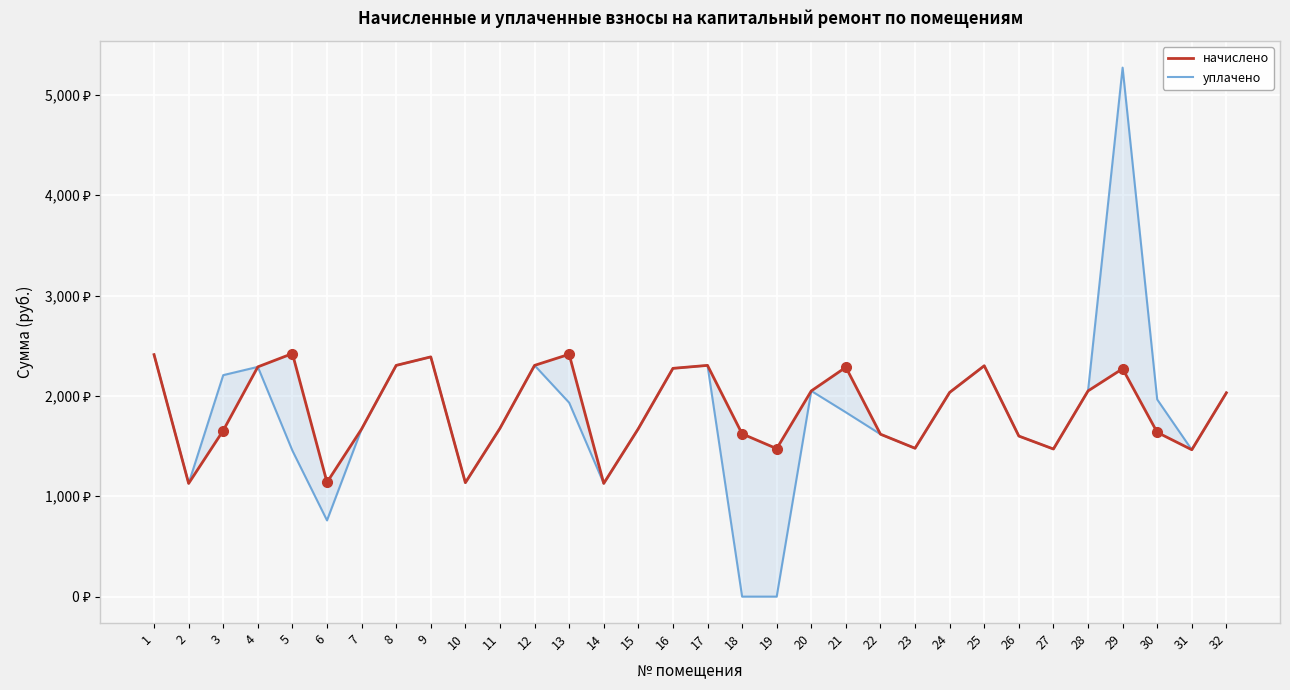

How many positive values does the уплачено series have?

30